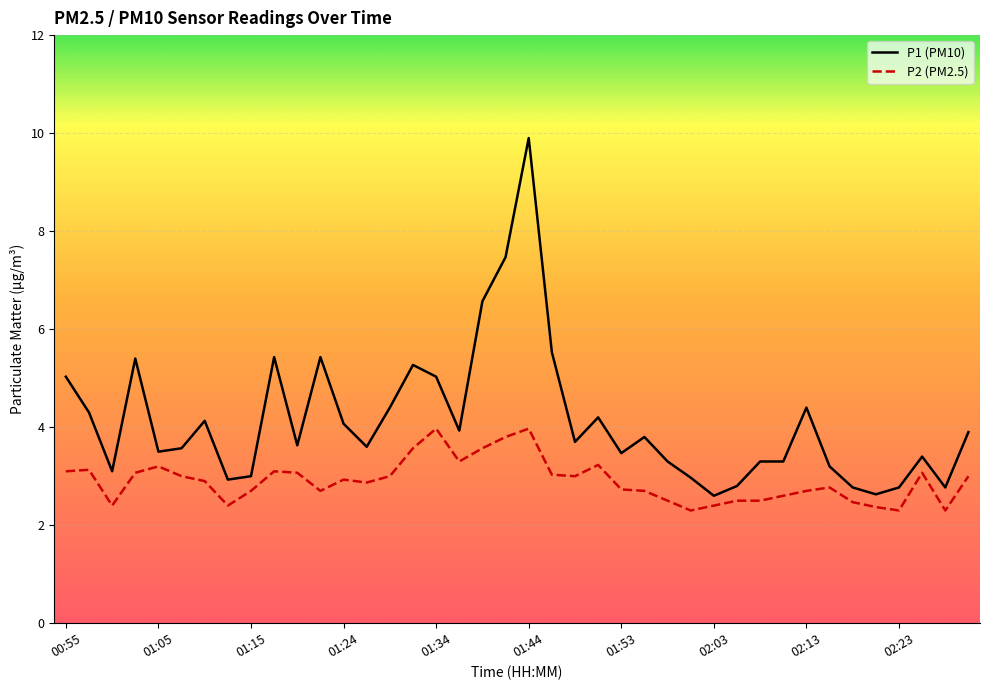

Rank the series by their average value, from lowest to highest.

P2 (PM2.5), P1 (PM10)